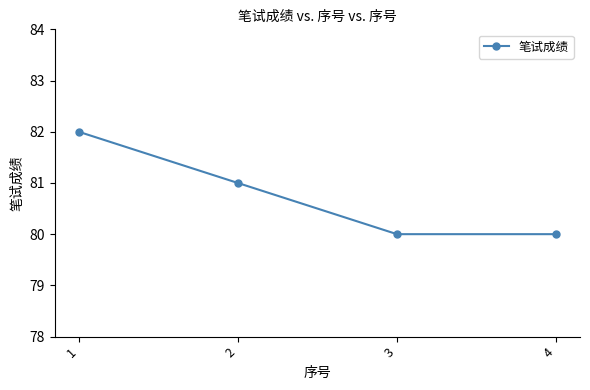

Approximately how many times larger is the value at 3 compared to 2?

1.0